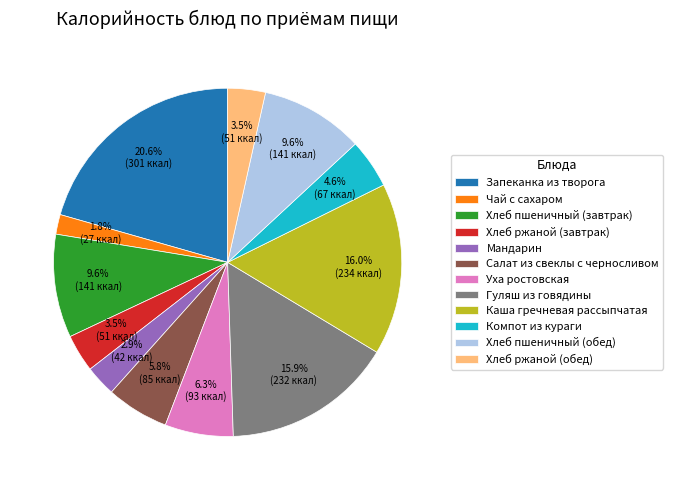

What is the ratio of the value at Салат из свеклы с черносливом to the value at Каша гречневая рассыпчатая?

0.4